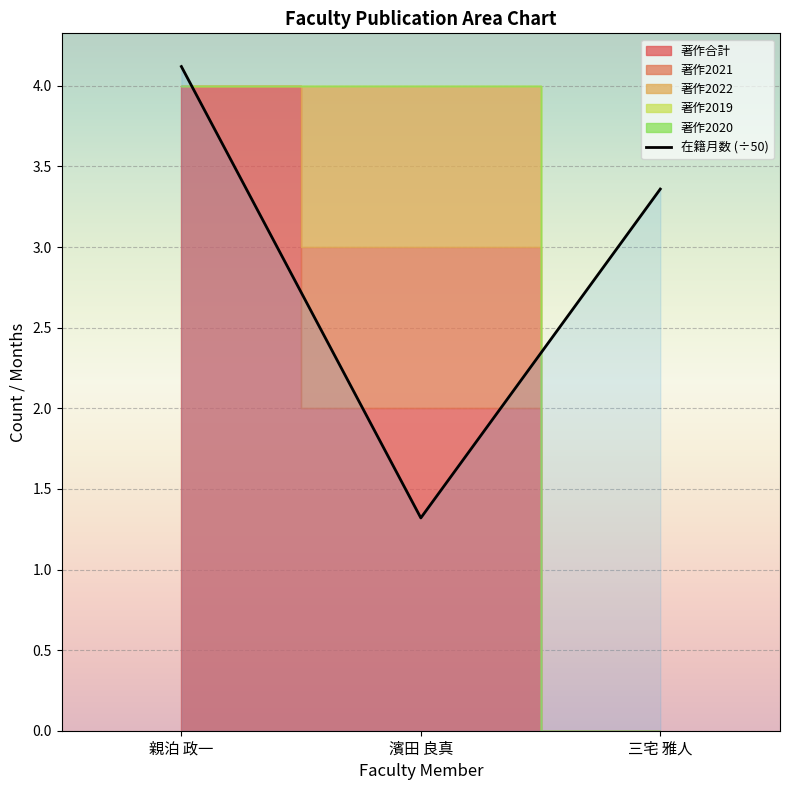

What is the difference between the maximum and minimum values?

2.8